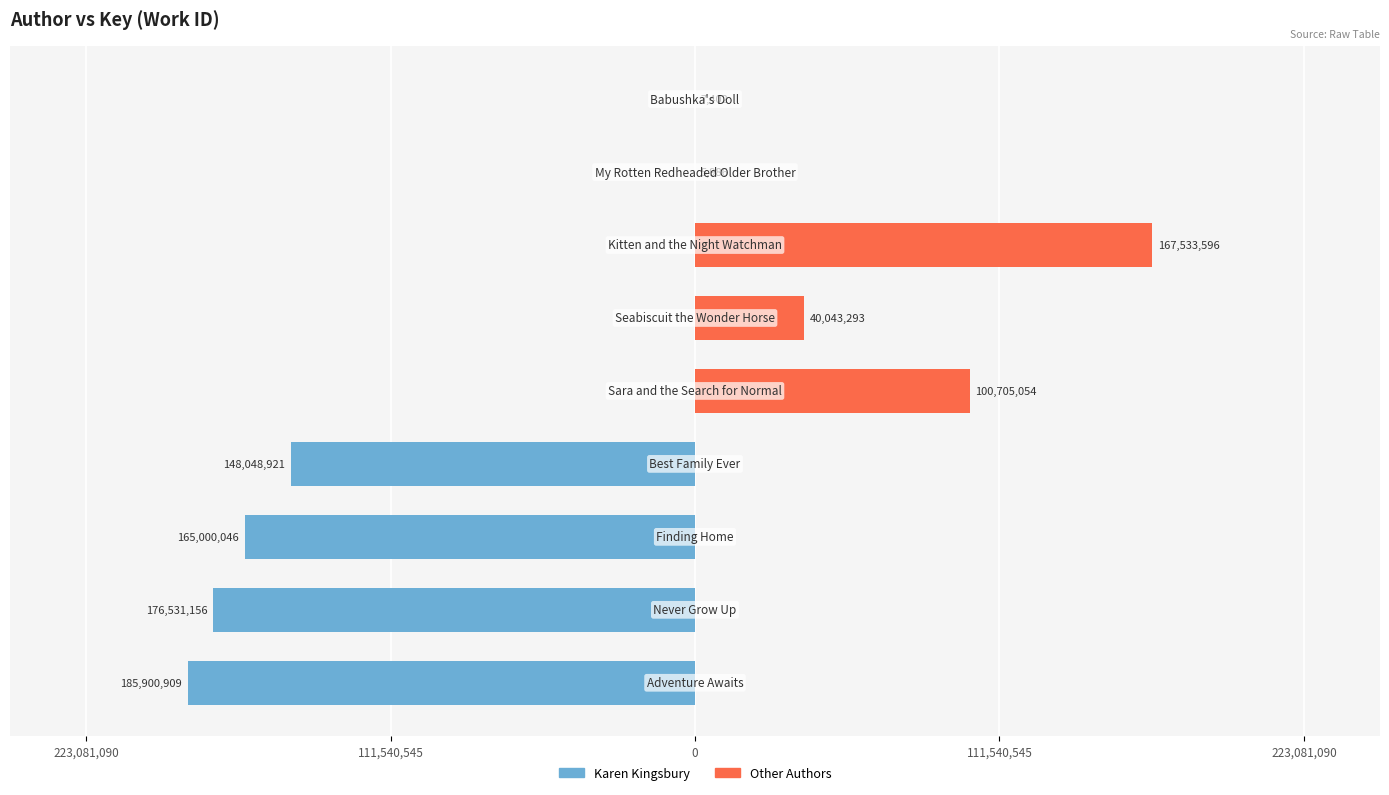

The value of Karen Kingsbury at 111,540,545 is -176531156. True or false?

True